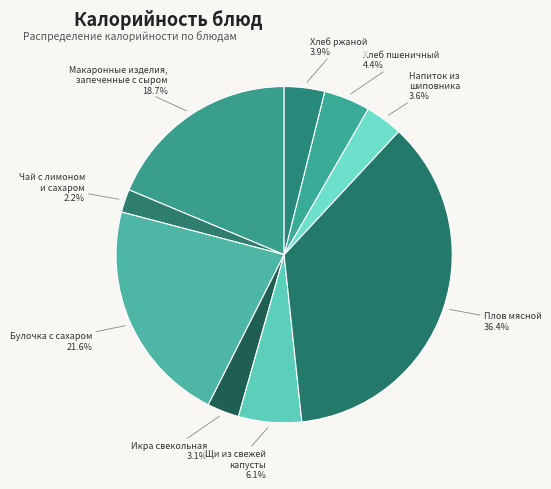

How many slices are in this pie chart?

9